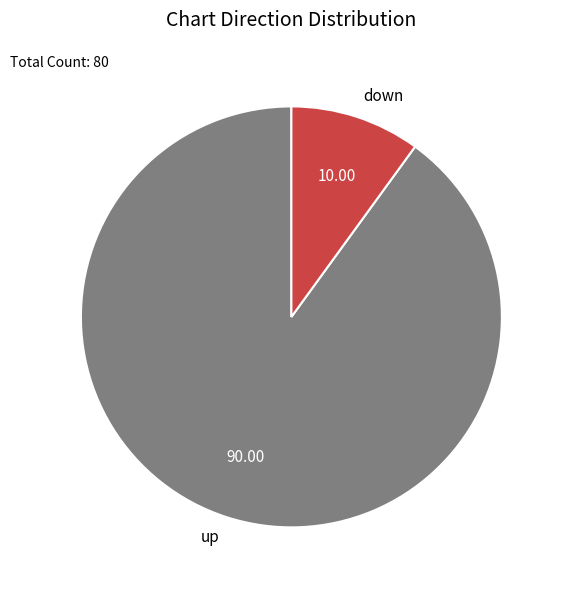

Is the sum of down and up greater than half?

Yes